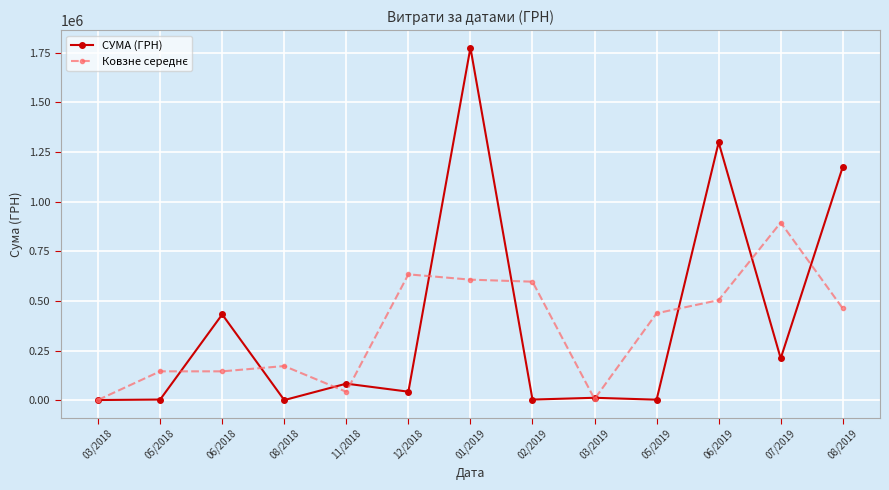

What is the difference between the maximum and minimum values in the СУМА (ГРН) series?

1774787.7